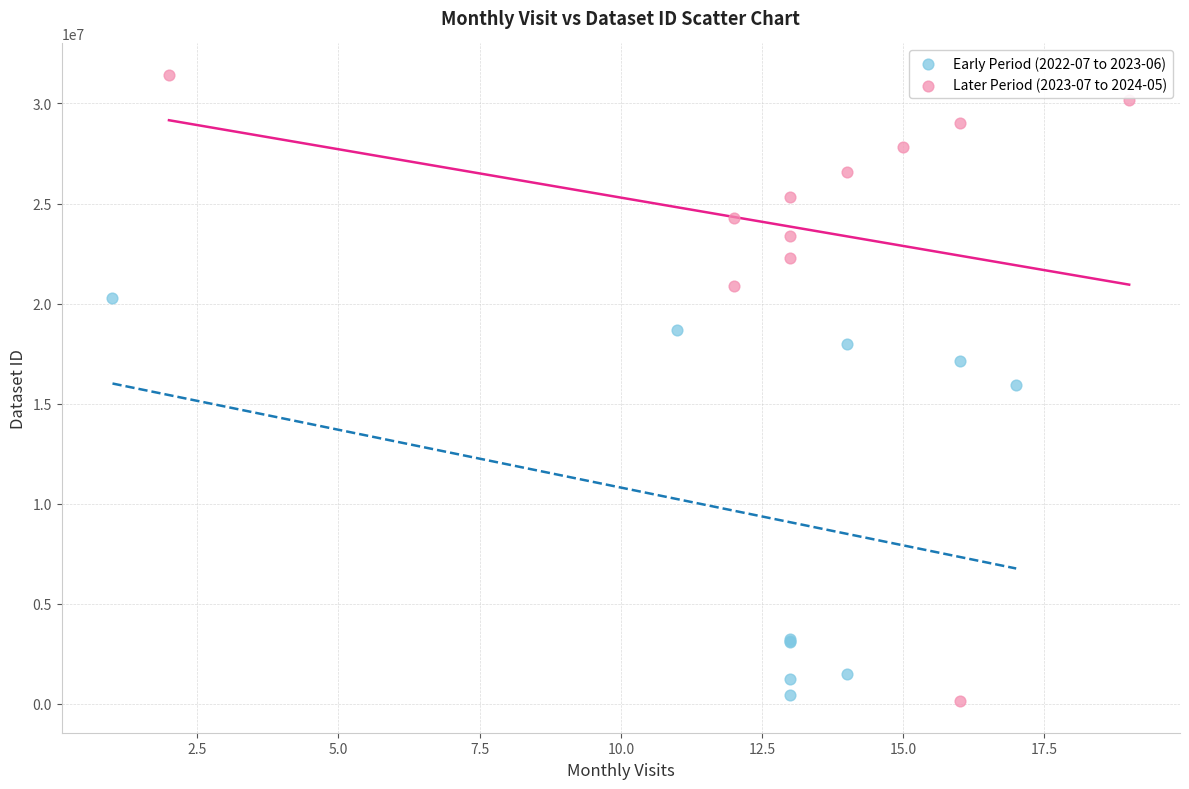

Which series has the widest spread of Y values?

Later Period (2023-07 to 2024-05)